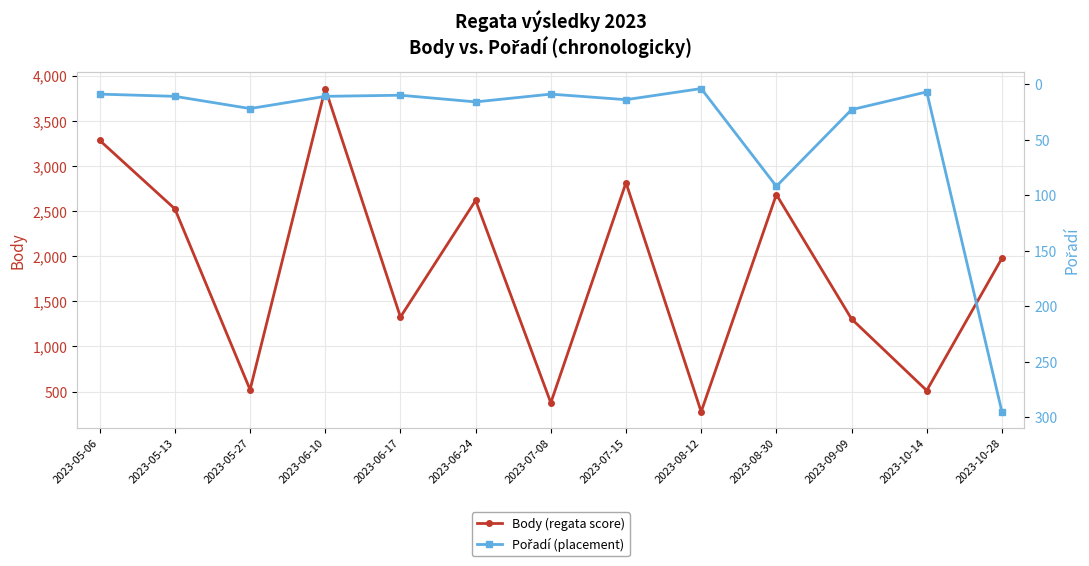

In Body (regata score), how many points are lower than both neighbors (excluding endpoints)?

5